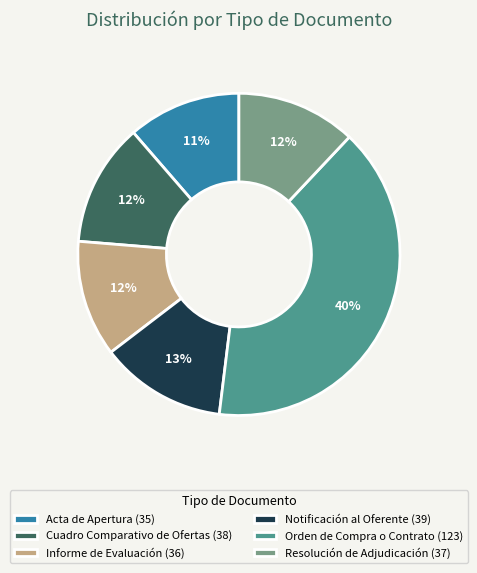

Does any single category account for the majority?

No